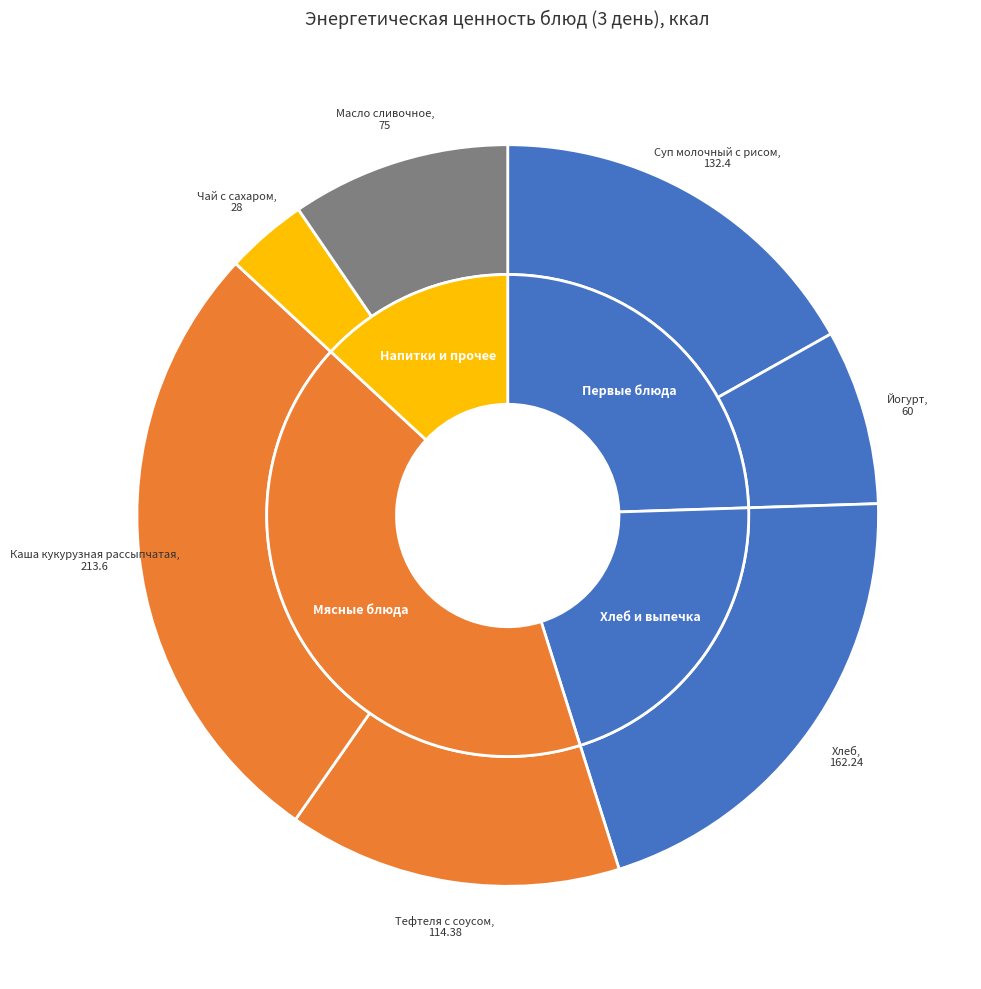

Is the sum of Суп молочный с рисом and Масло сливочное greater than half?

No